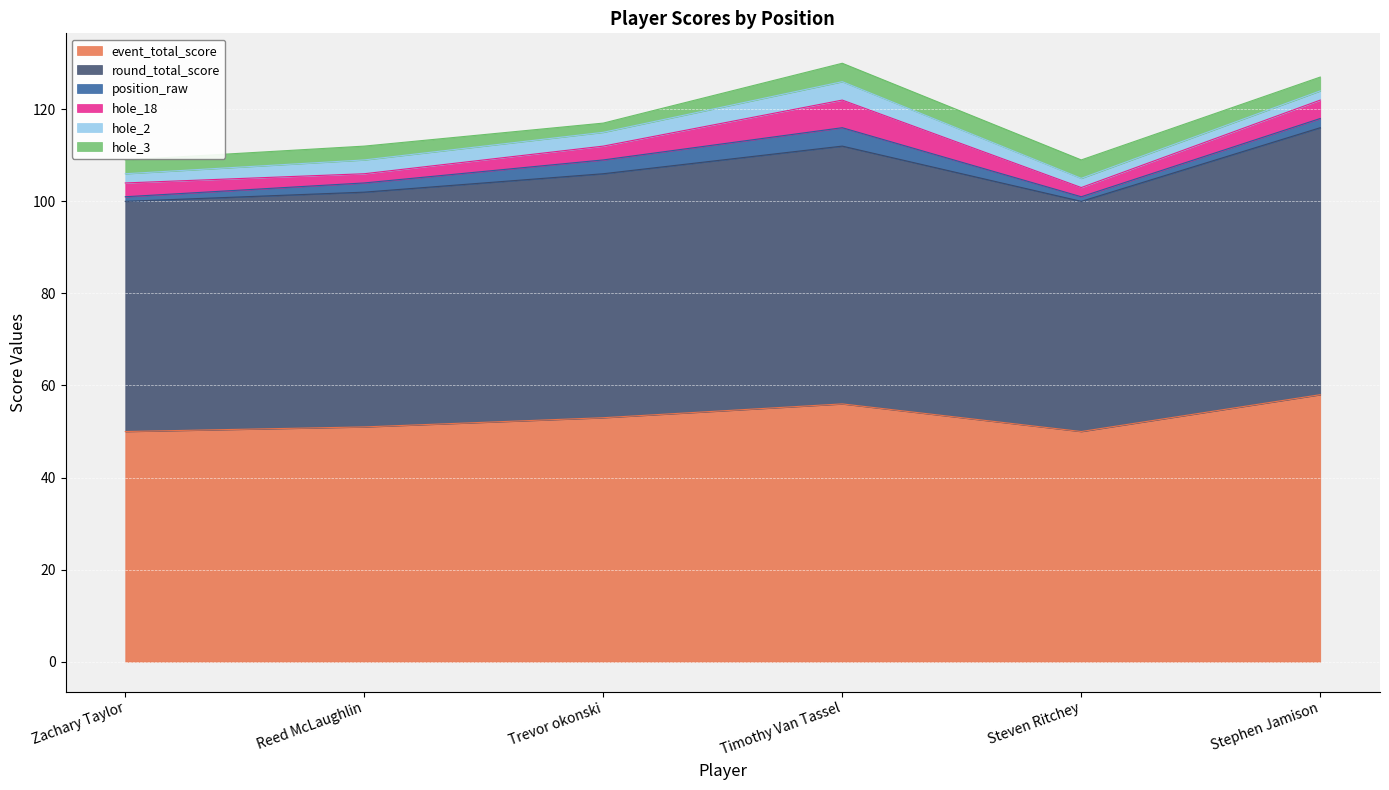

What is the difference between the highest and lowest values at Stephen Jamison?

56